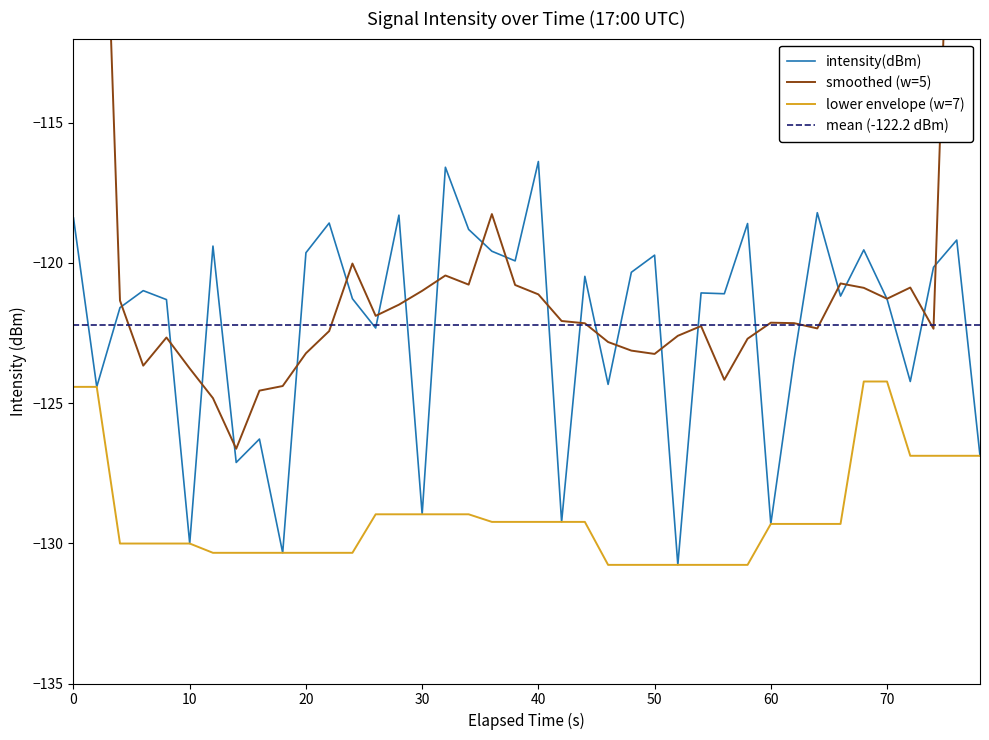

What is the difference between the maximum and second lowest values in the lower envelope (w=7) series?

6.5